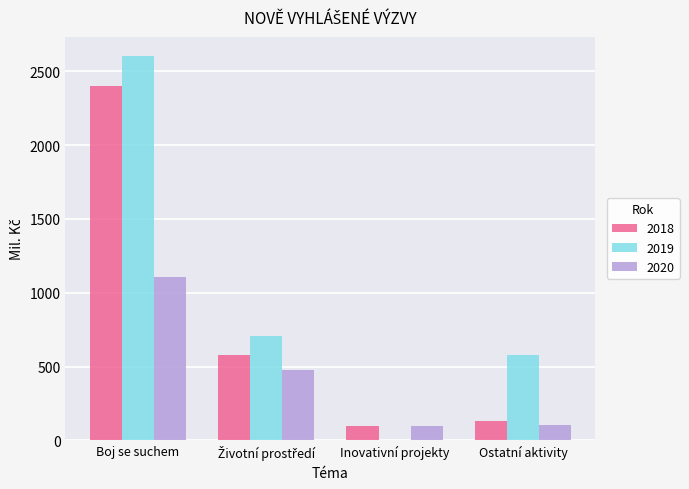

What is the spread (max minus min) of values at Ostatní aktivity?

475